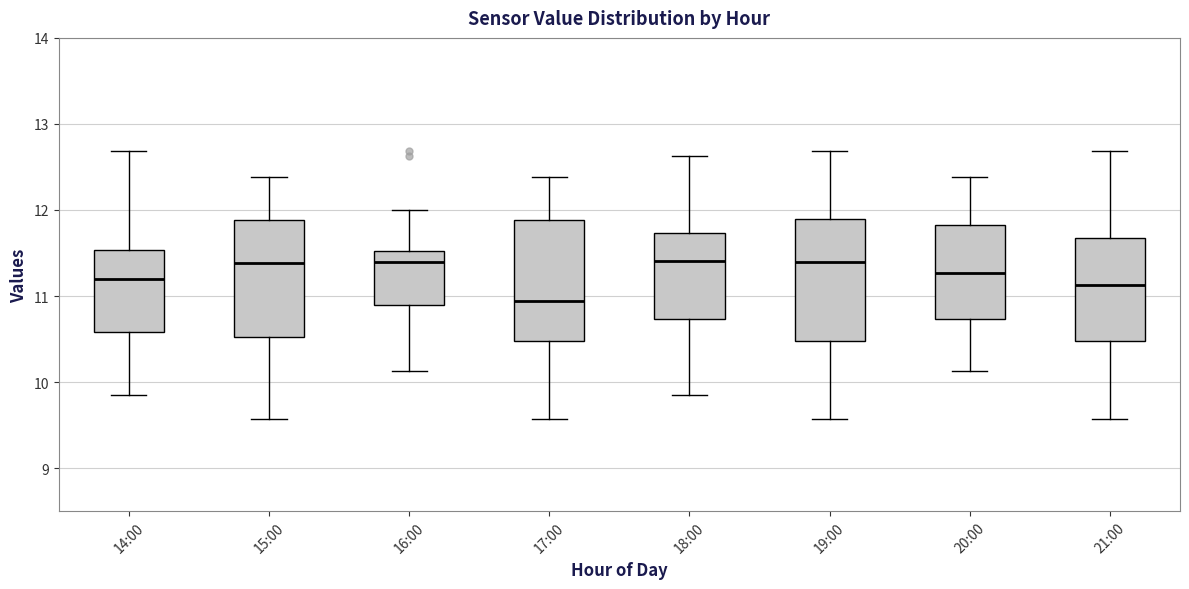

Reading left to right, read every box against the y-axis: the position of its median line, the range the box covers, and the ends of its whiskers. The values are not printed on the chart, so give them approximately, as read against the axis.

14:00: median 11.2, box 10.6 to 11.5, whiskers 9.9 to 12.7
15:00: median 11.4, box 10.5 to 11.9, whiskers 9.6 to 12.4
16:00: median 11.4, box 10.9 to 11.5, whiskers 10.1 to 12.0
17:00: median 10.9, box 10.5 to 11.9, whiskers 9.6 to 12.4
18:00: median 11.4, box 10.7 to 11.7, whiskers 9.9 to 12.6
19:00: median 11.4, box 10.5 to 11.9, whiskers 9.6 to 12.7
20:00: median 11.3, box 10.7 to 11.8, whiskers 10.1 to 12.4
21:00: median 11.1, box 10.5 to 11.7, whiskers 9.6 to 12.7